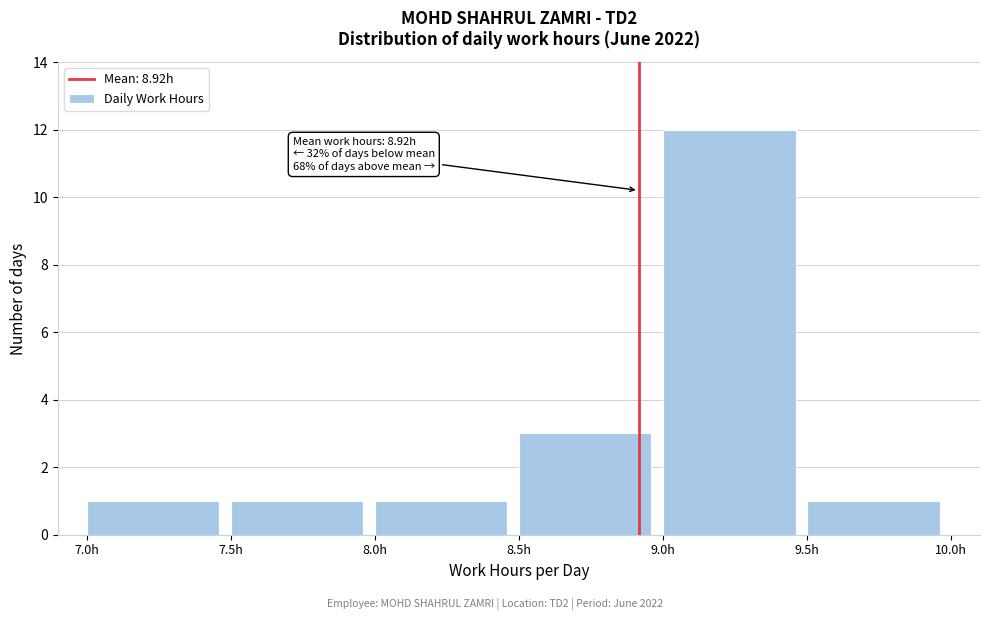

Which range on the x-axis has the tallest bar?

9.0 to 9.5